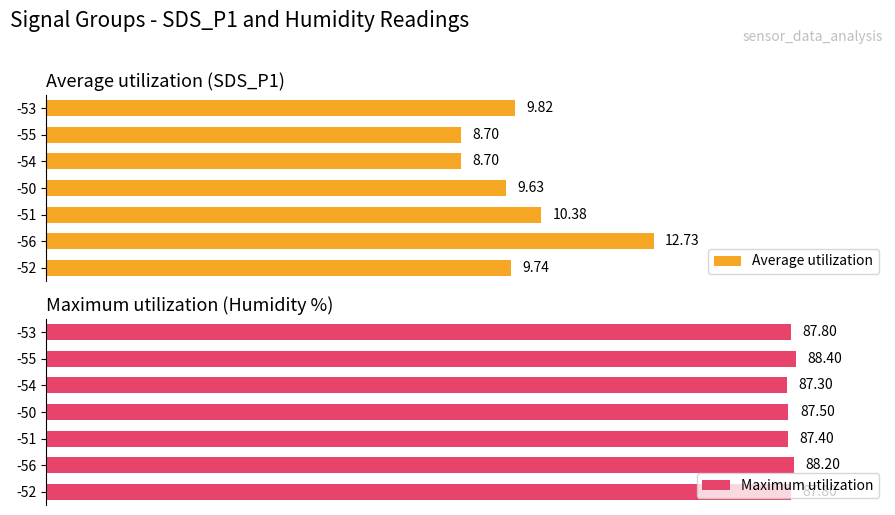

How many groups of bars are there?

7